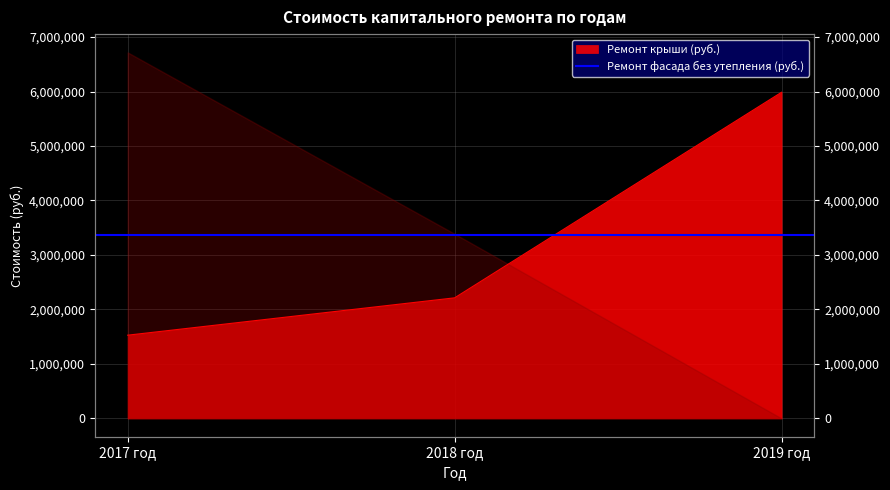

How many data points are less than 2213188?

1